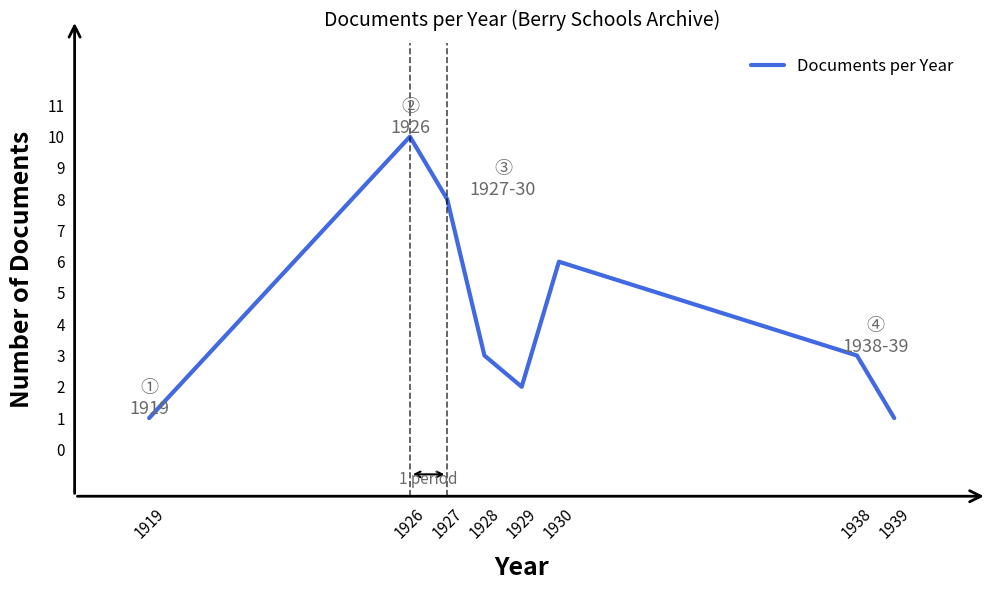

The chart shows a value of 4 at 1926. True or false?

False